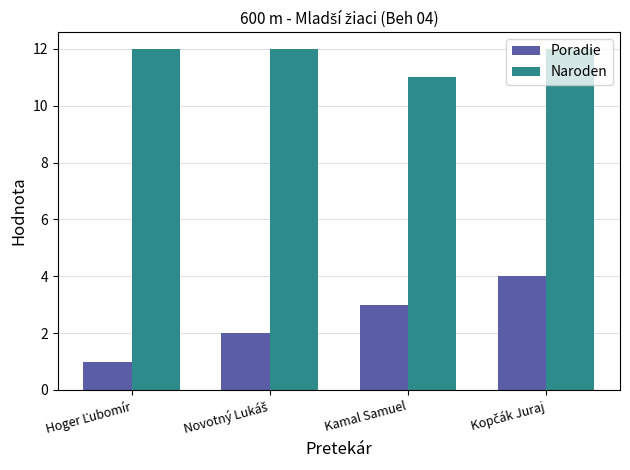

What is the average value of the Naroden series?

12